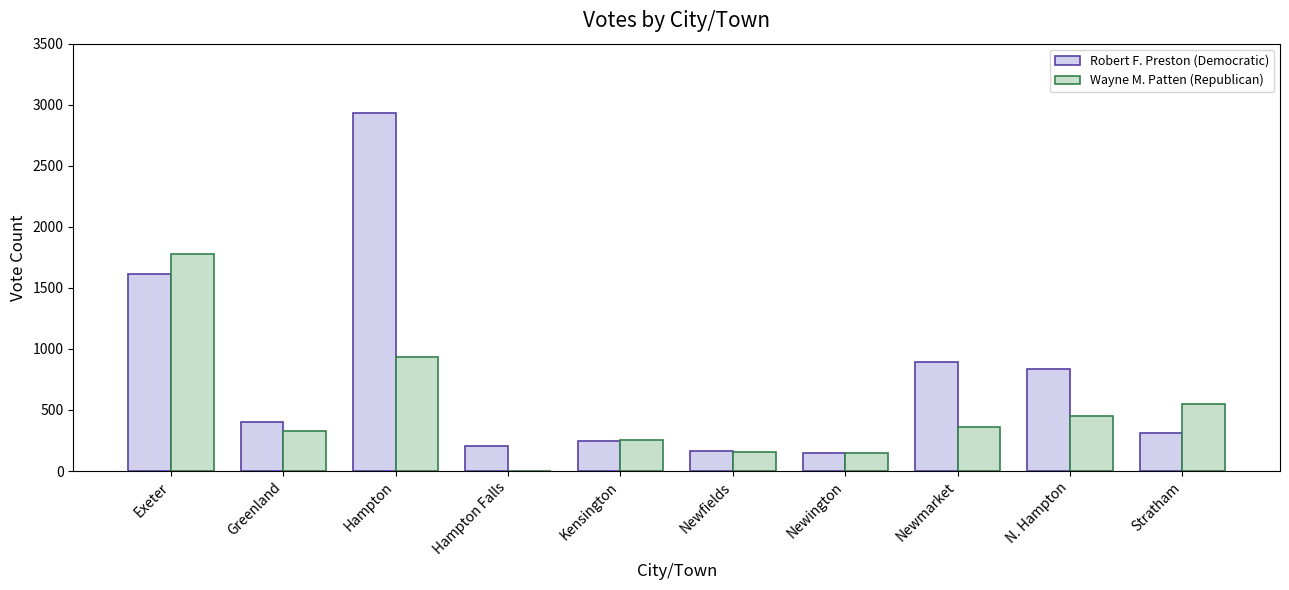

How many distinct data groups are displayed?

2